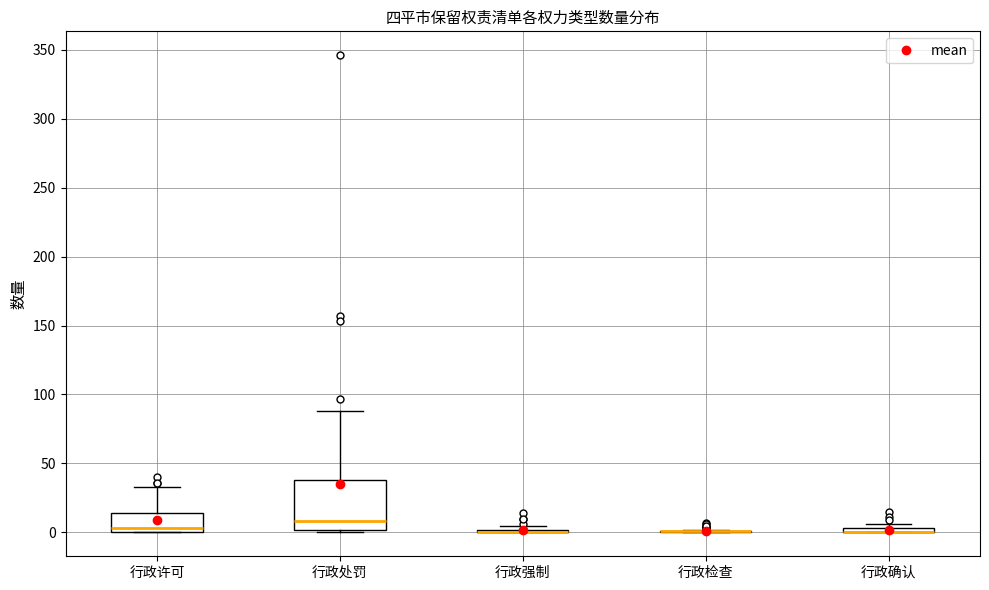

Which box is the tallest, from its lower edge to its upper edge?

行政处罚